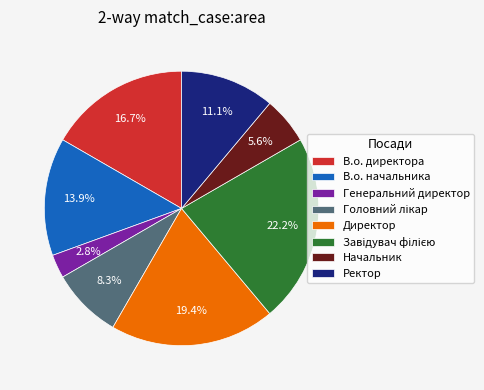

Which category has the smallest portion of the pie?

Генеральний директор